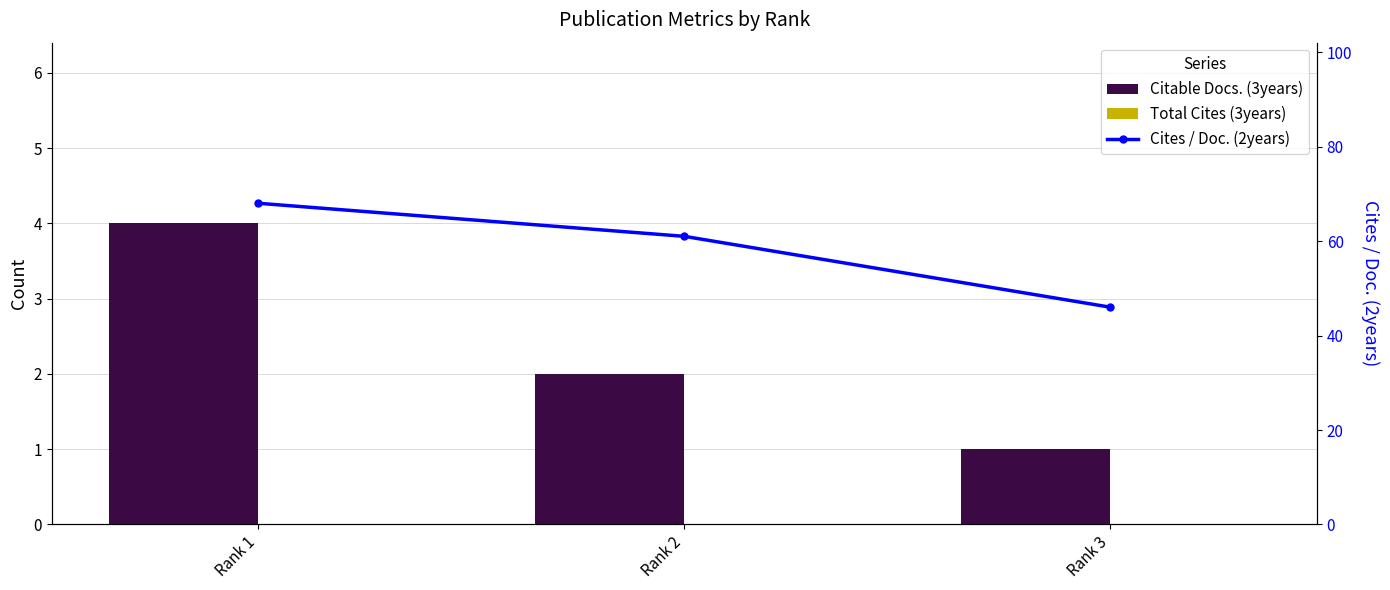

Are the bars grouped side by side (vs. stacked)?

Yes